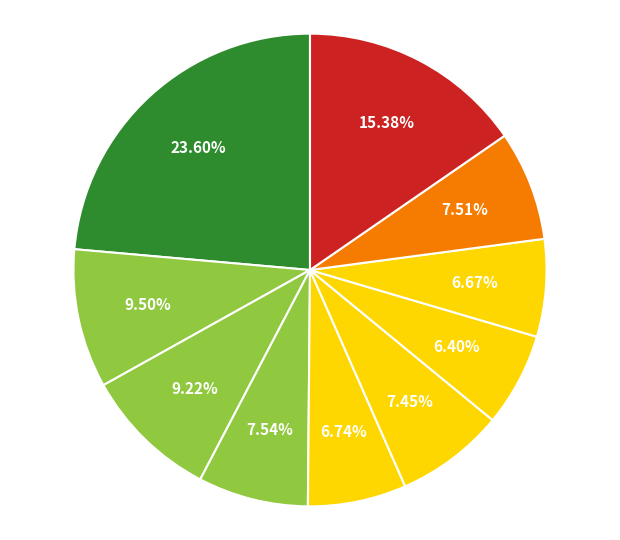

Does any single category account for the majority?

No